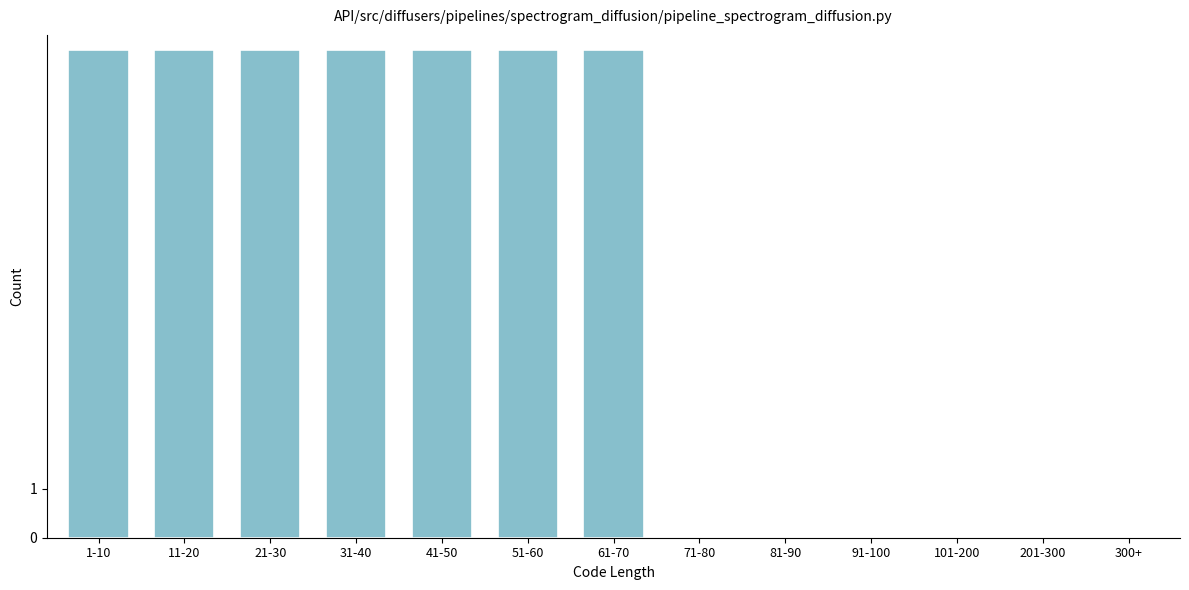

Reading left to right, list all the values displayed in this chart.

1-10=10	11-20=10	21-30=10	31-40=10	41-50=10	51-60=10	61-70=10	71-80=0	81-90=0	91-100=0	101-200=0	201-300=0